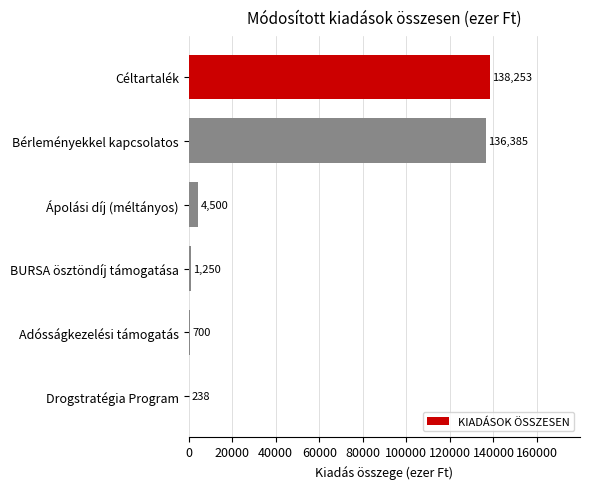

Reading bottom to top, transcribe all the data shown in this chart.

Drogstratégia Program=238	Adósságkezelési támogatás=700	BURSA ösztöndíj támogatása=1250	Ápolási díj (méltányos)=4500	Bérleményekkel kapcsolatos=136385	Céltartalék=138253